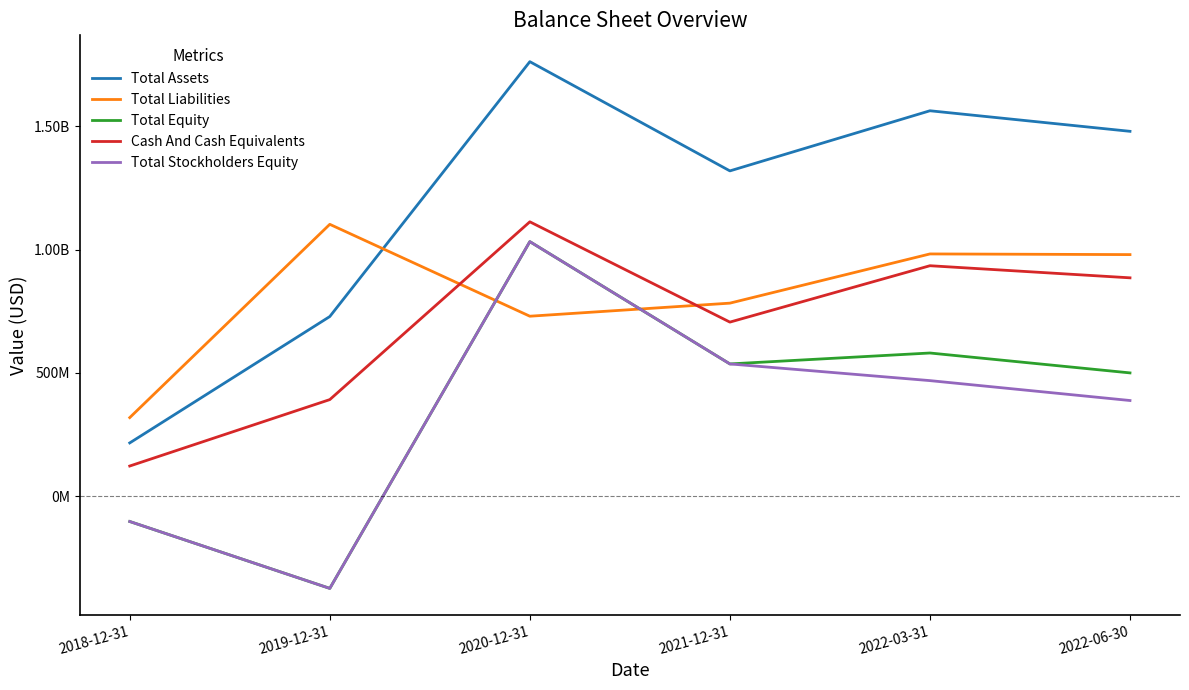

What are all the series names shown in the legend?

Total Assets, Total Liabilities, Total Equity, Cash And Cash Equivalents, Total Stockholders Equity